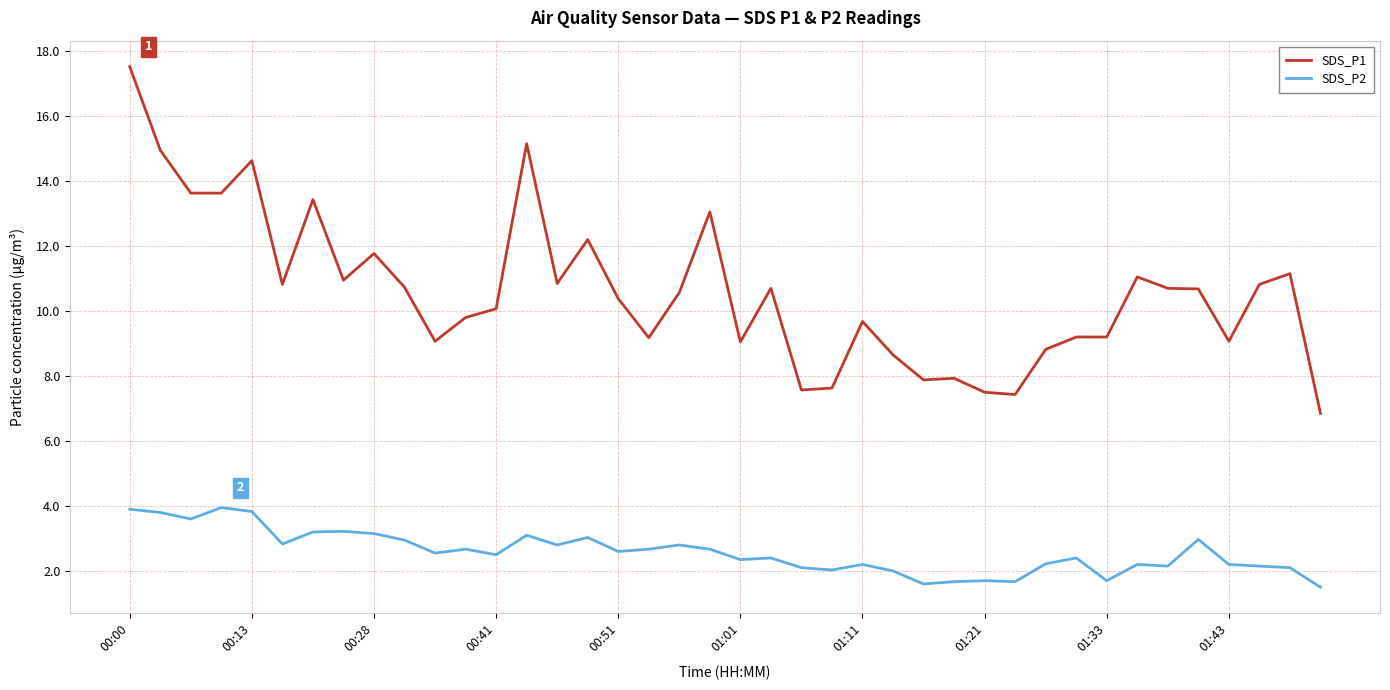

What is the average value of the SDS_P2 series?

2.6